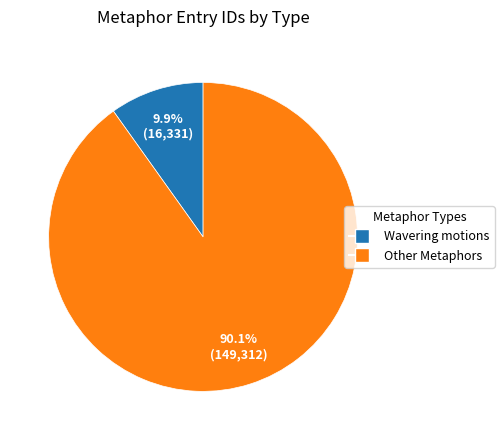

Is there a majority slice in this chart?

Yes